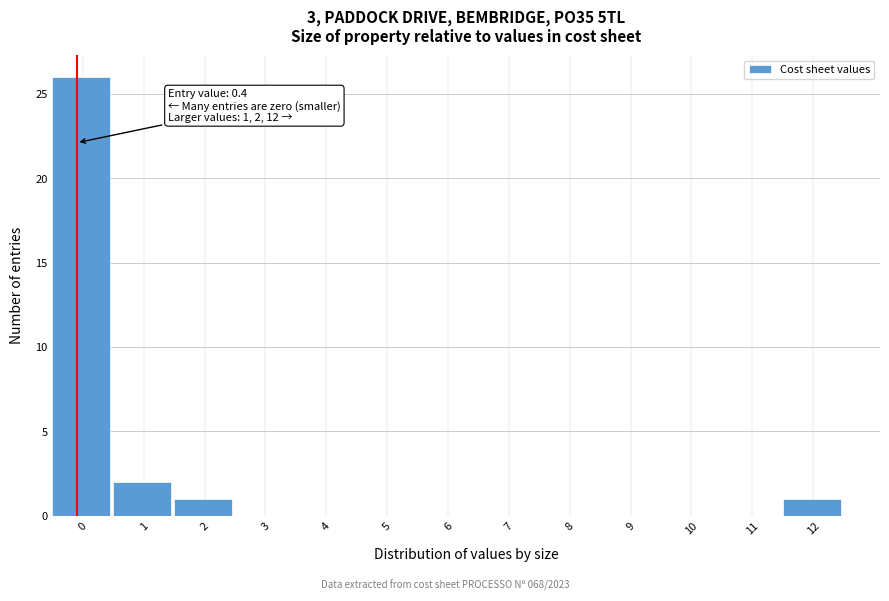

Reading right to left, extract all data points from this chart.

12=1	11=0	10=0	9=0	8=0	7=0	6=0	5=0	4=0	3=0	2=1	1=2	0=26